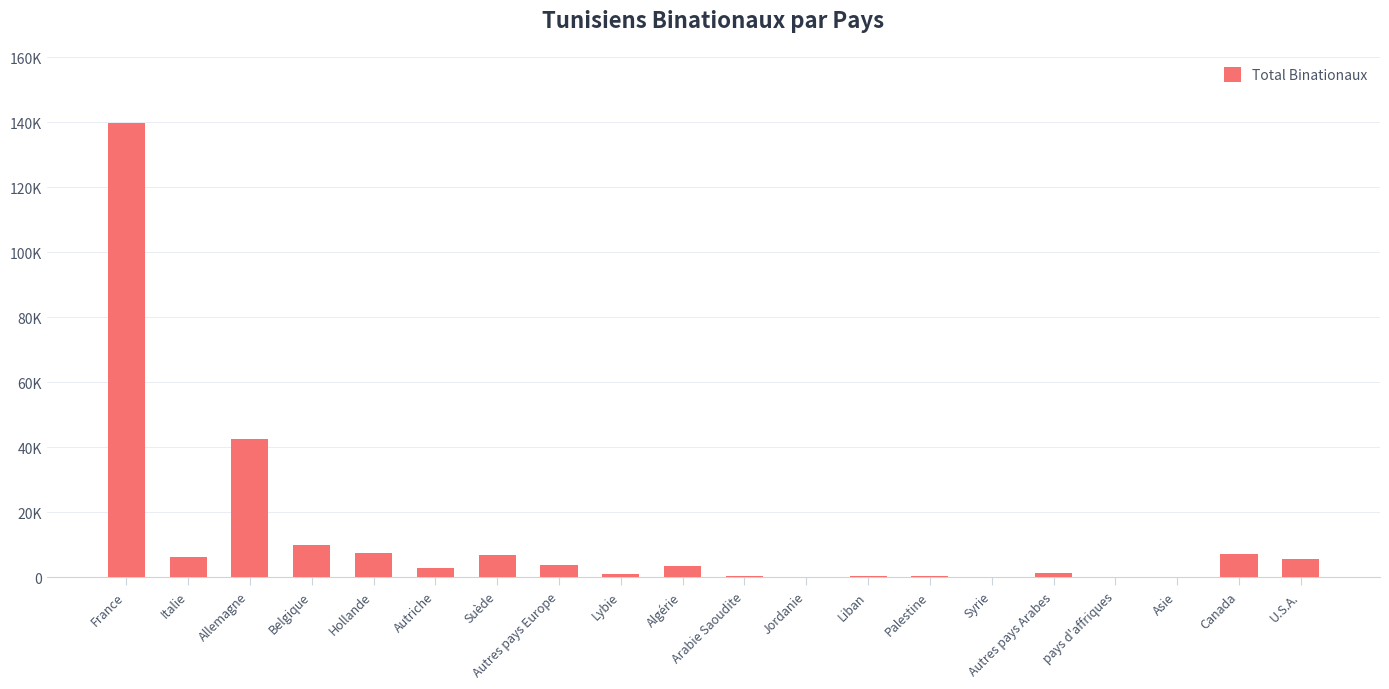

What is the sum of the values at Italie and Algérie?

9717